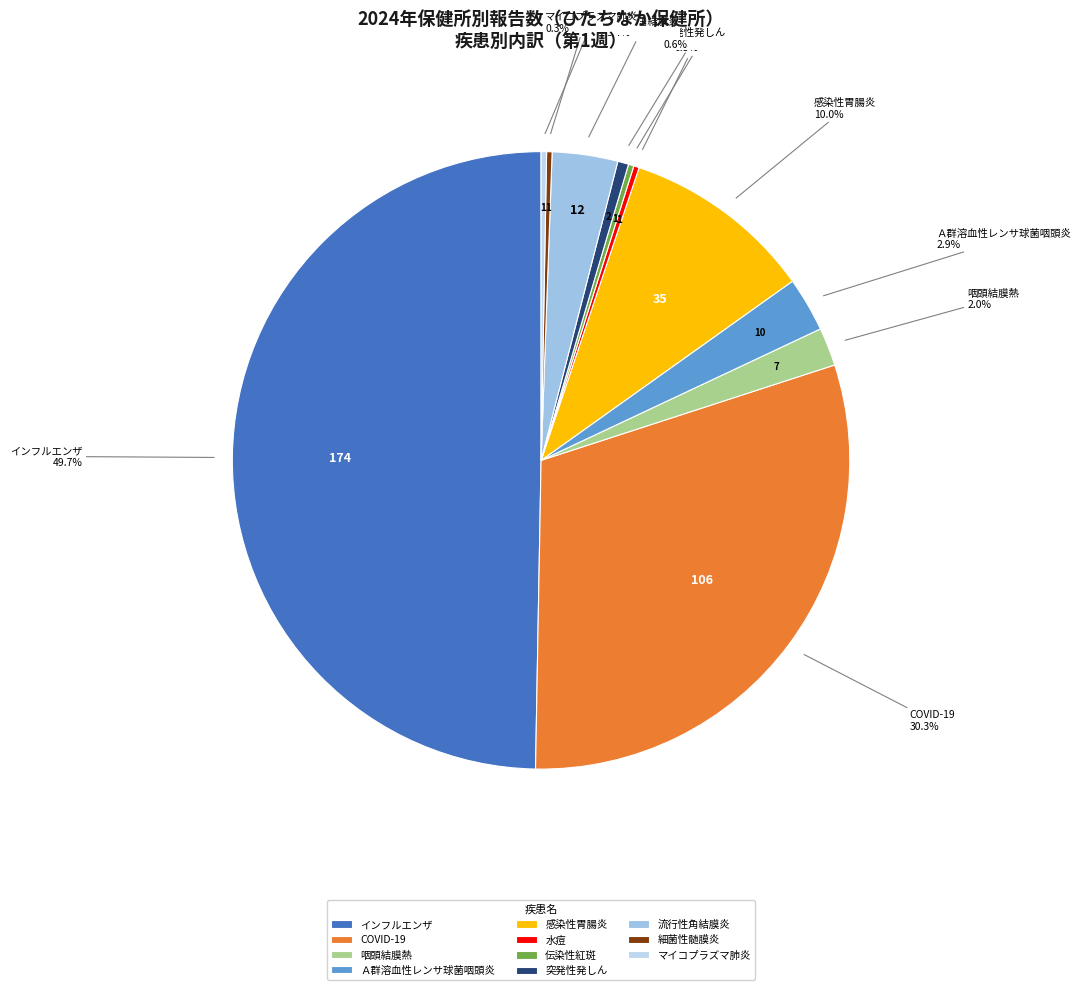

Does 感染性胃腸炎 represent more than half of the total?

No